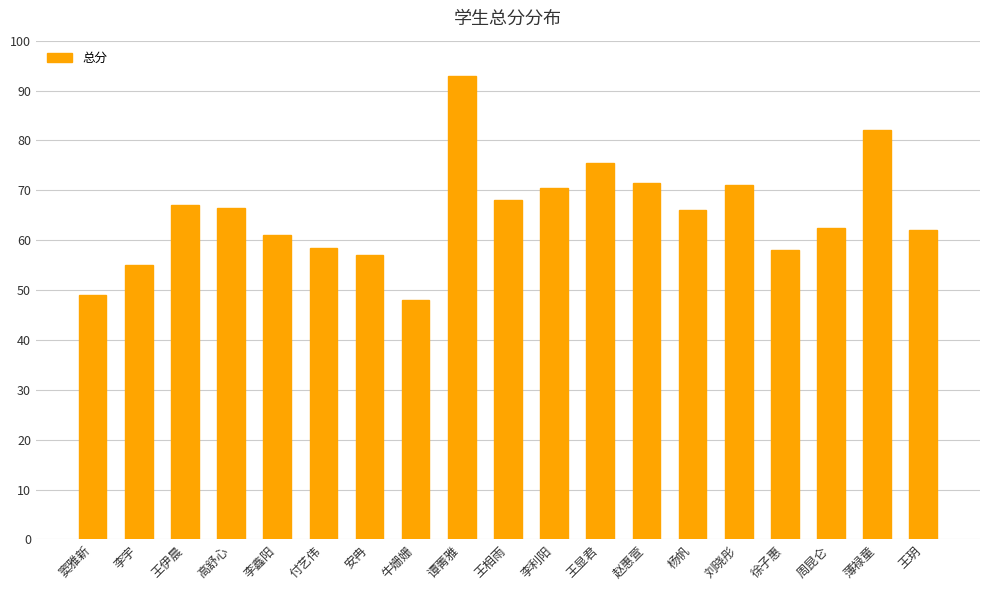

Read the value at 王伊晨.

67.0